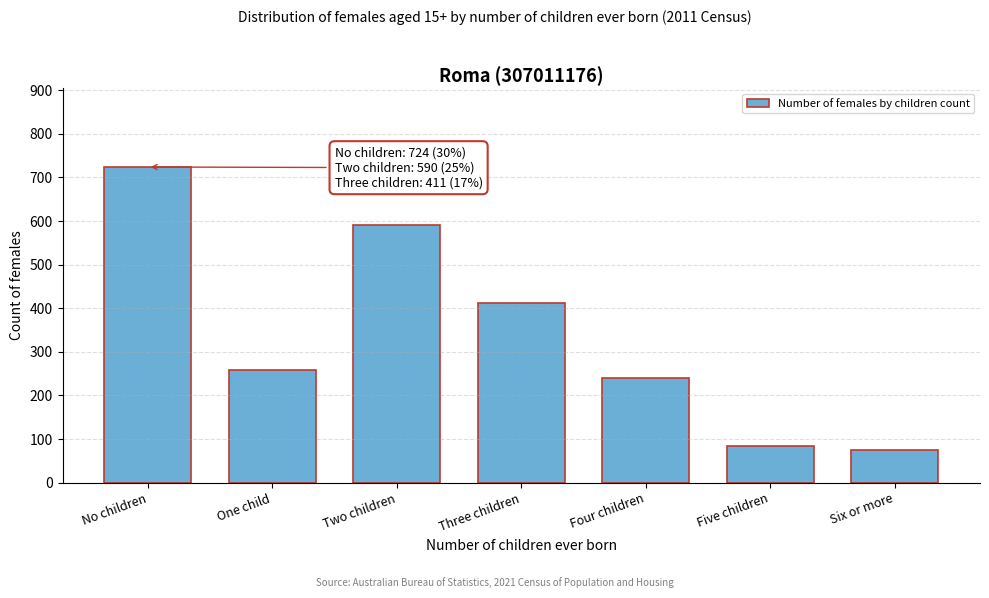

Reading left to right, extract all data points from this chart.

724	259	590	411	240	83	74